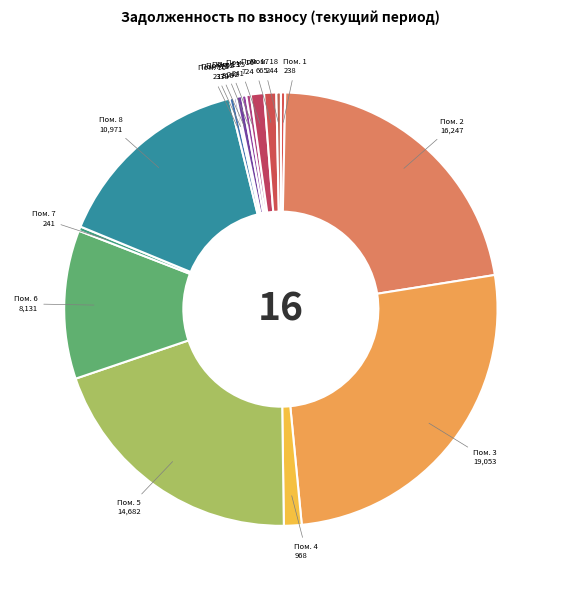

To the nearest percent, what is the average slice percentage?

6%